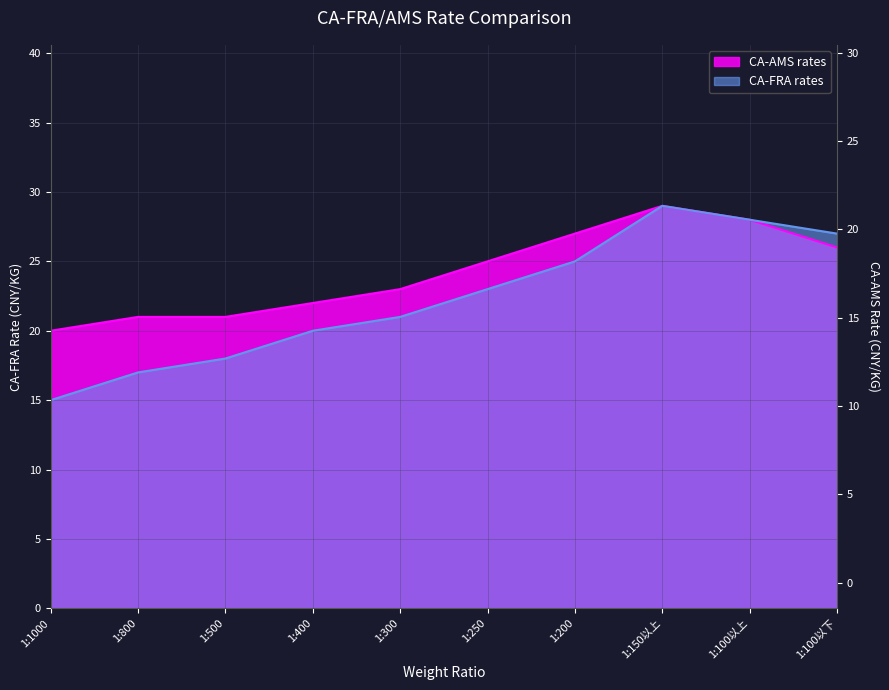

What is the maximum value for CA-FRA rates?

29